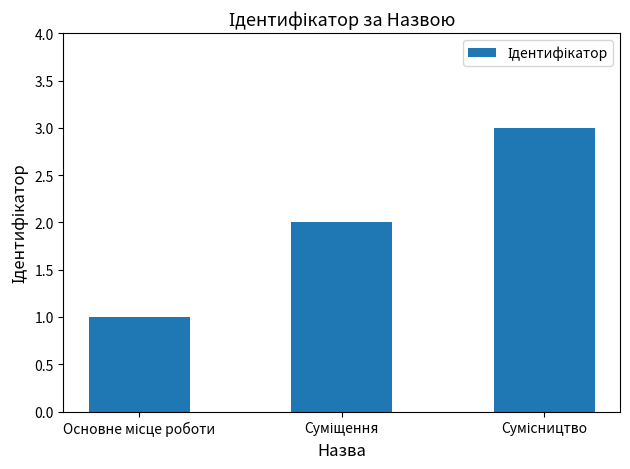

What is the maximum value shown in the chart?

3